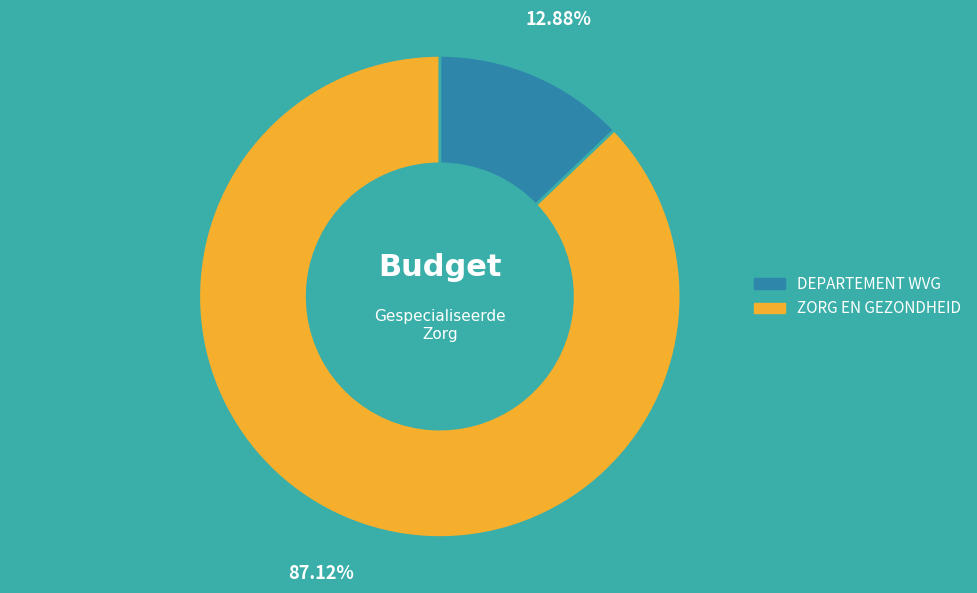

Which category has the biggest portion of the pie?

ZORG EN GEZONDHEID